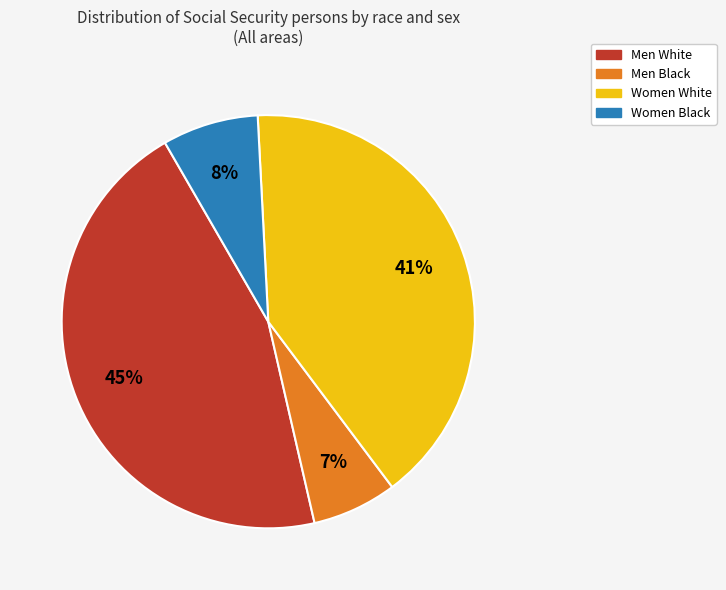

Rank the categories by value from highest to lowest.

Men White, Women White, Women Black, Men Black